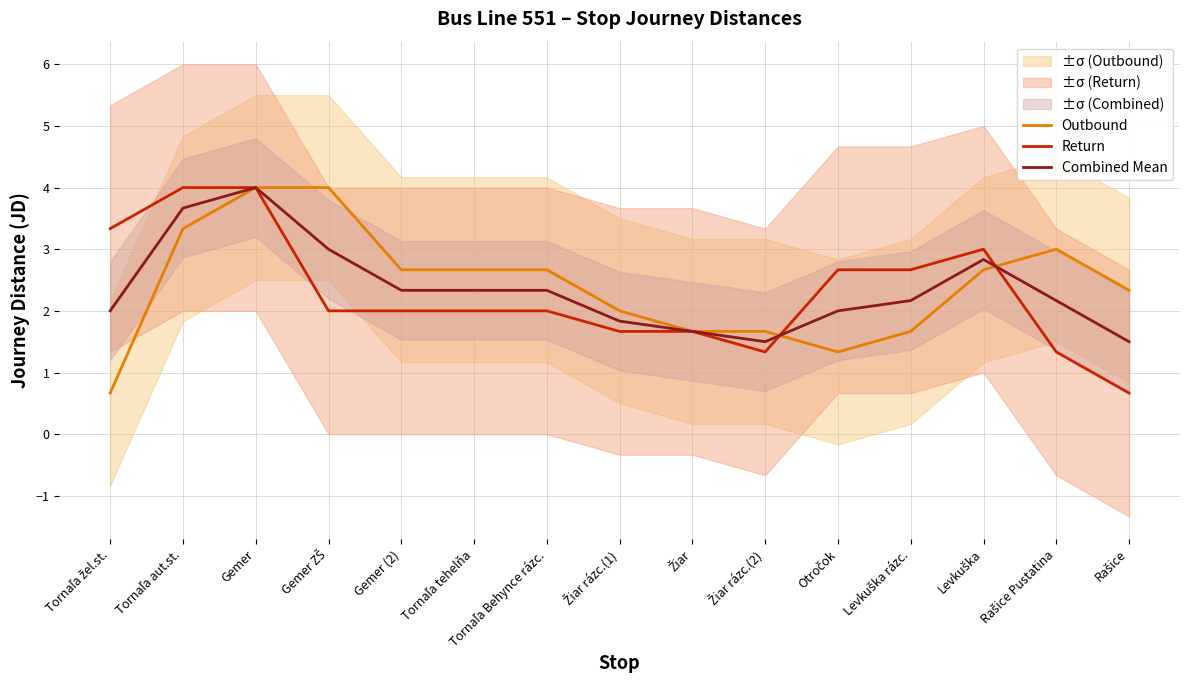

What is the maximum value shown in the chart?

4.0